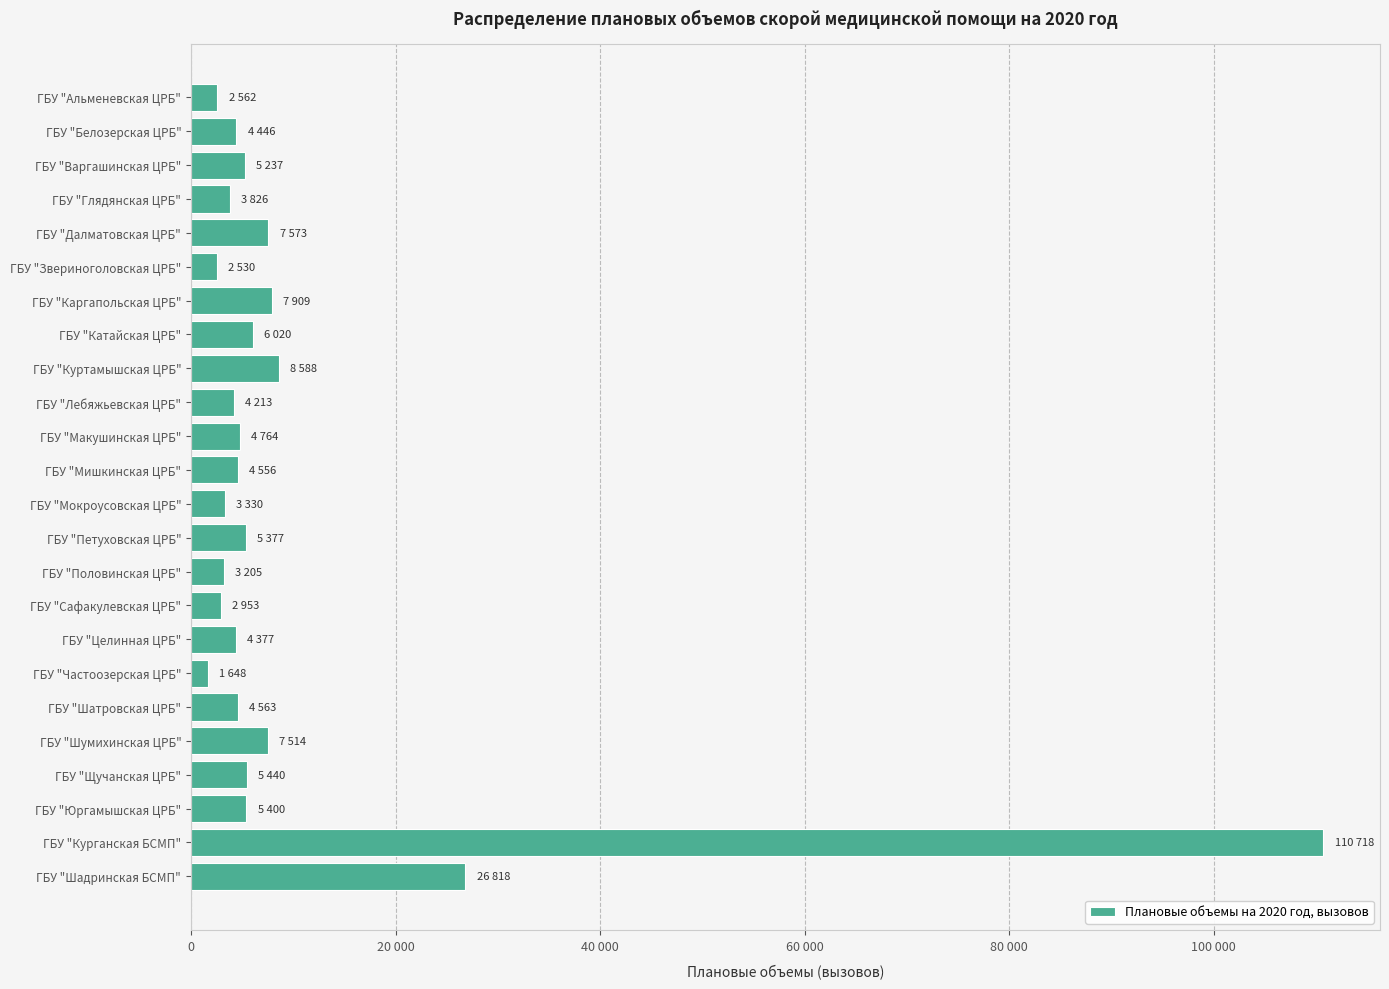

What is the maximum value shown in the chart?

110718